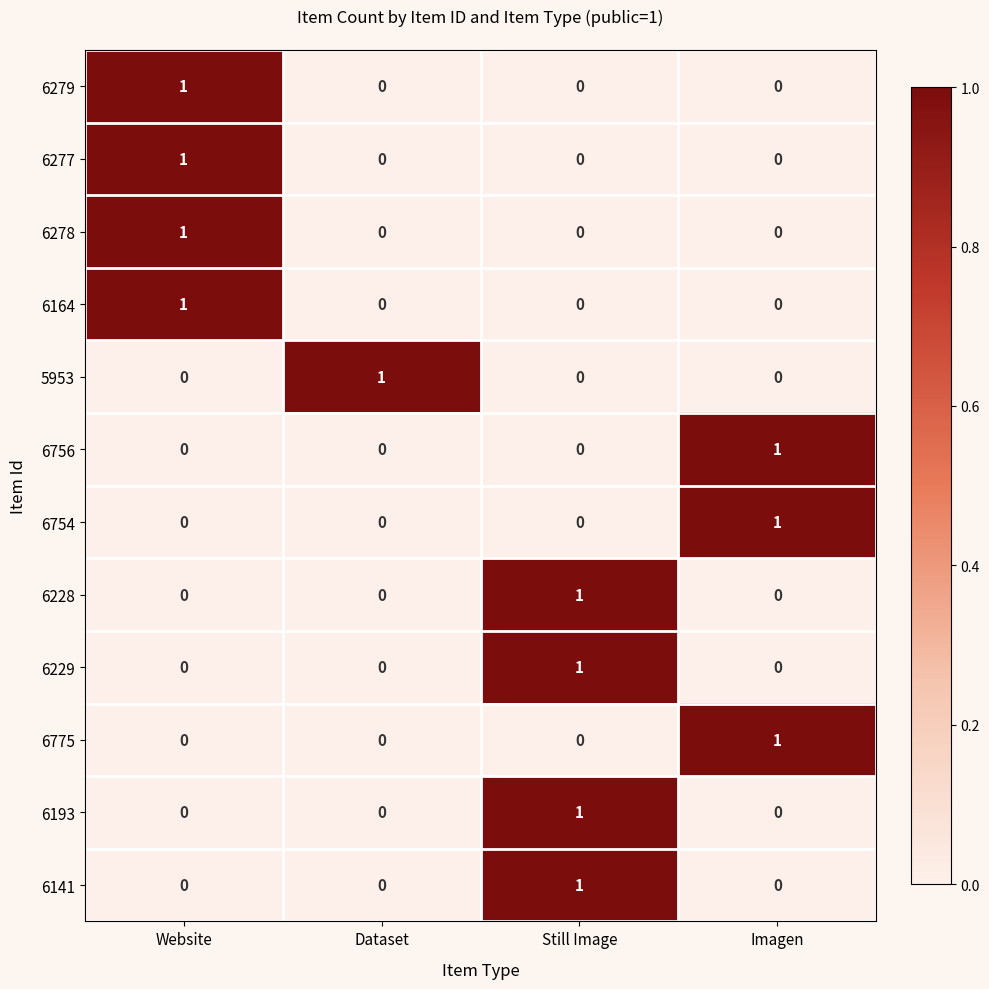

What is the total value across all series at Still Image?

4